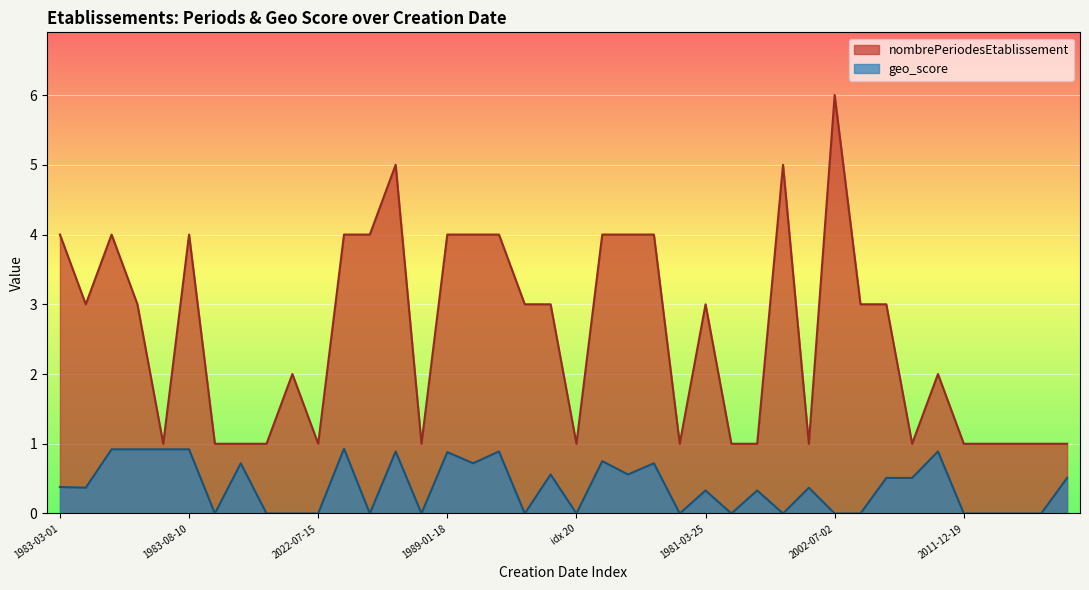

How many series are shown in this chart?

2